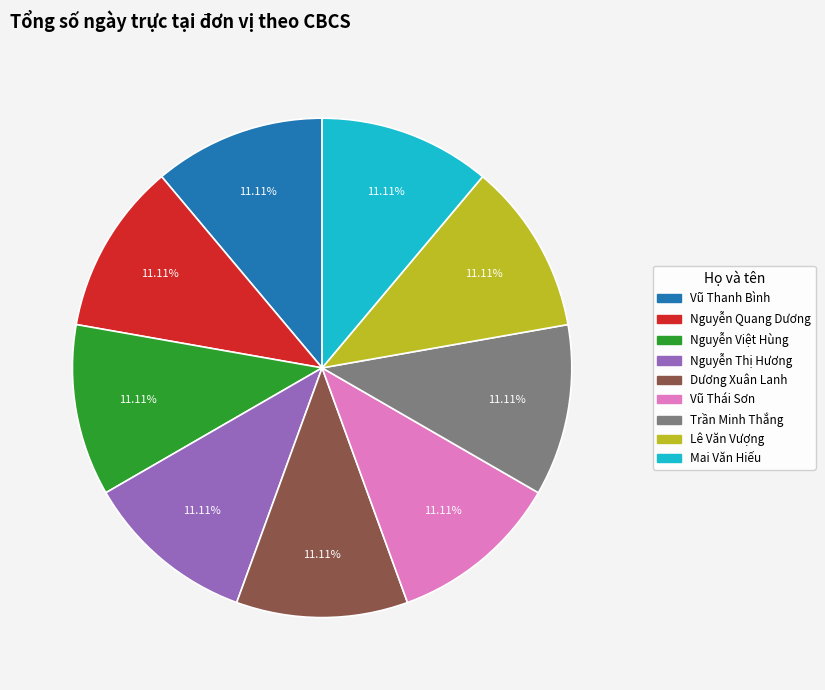

What is the ratio of the value at Vũ Thái Sơn to the value at Lê Văn Vượng?

1.0